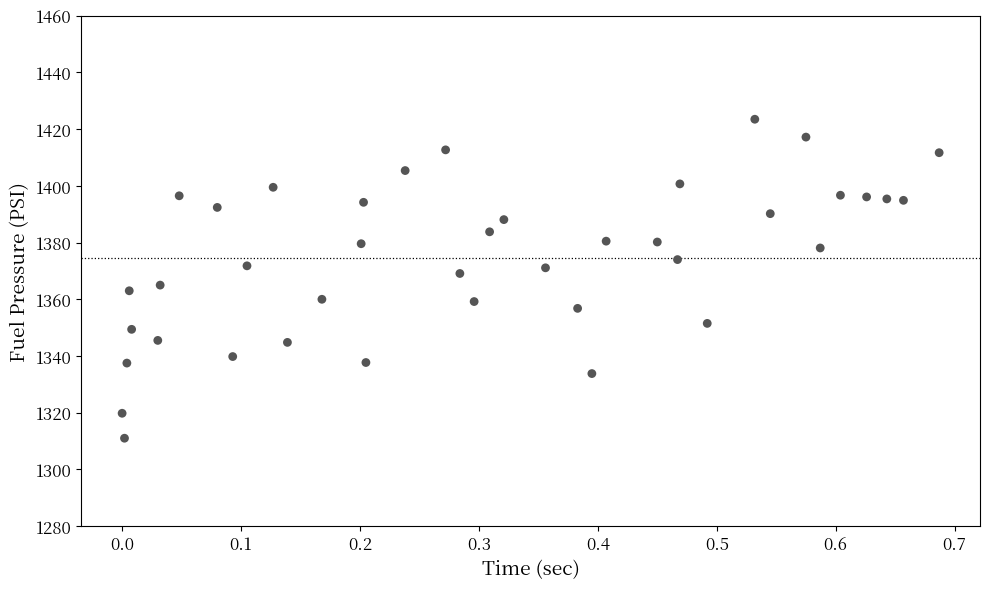

What is the range of X values (max minus min)?

0.7